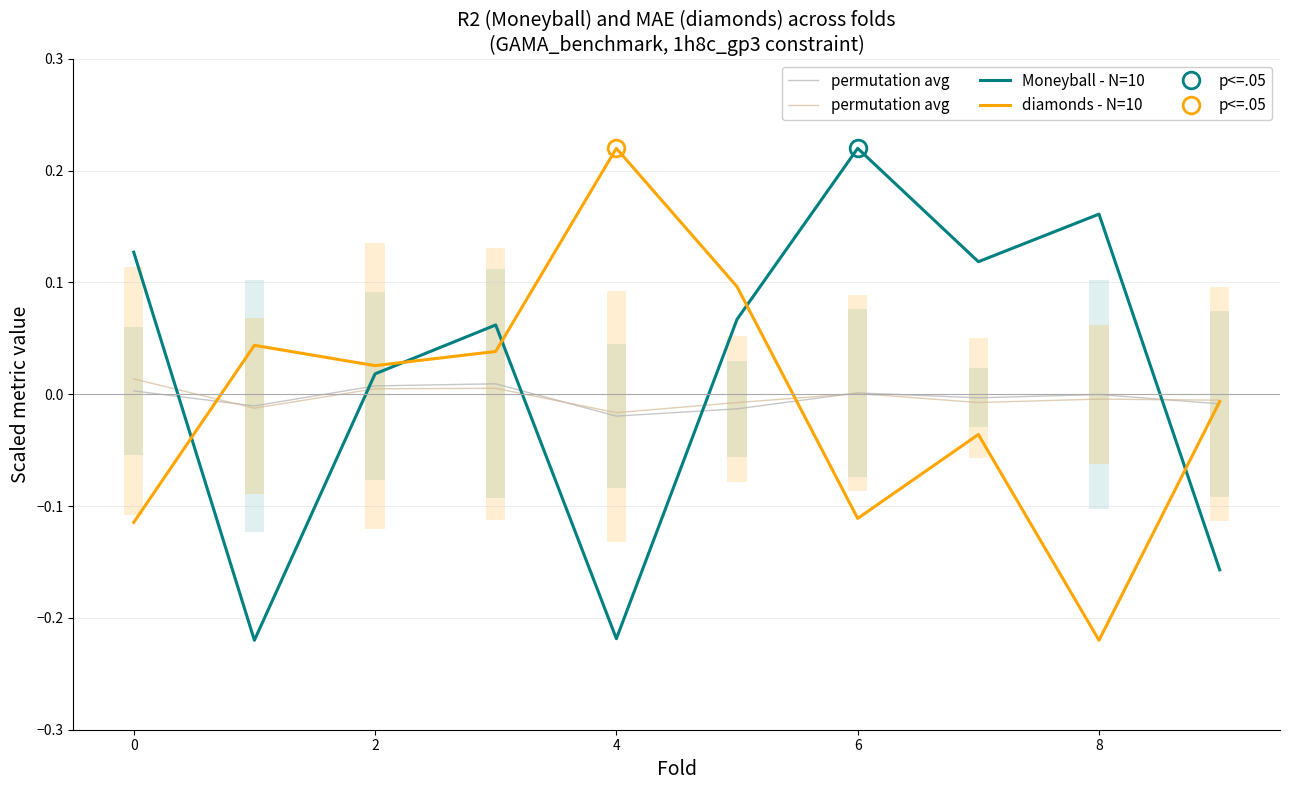

Is it true that Moneyball - N=10 equals -0.3 at 4?

False